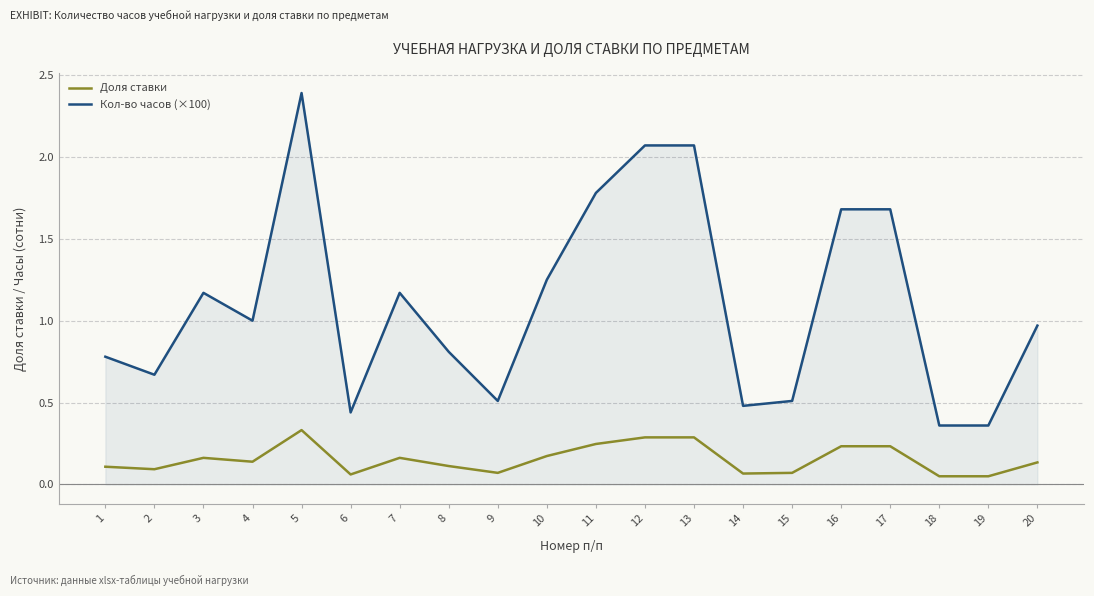

Which series has the largest range (max minus min)?

Кол-во часов (×100)